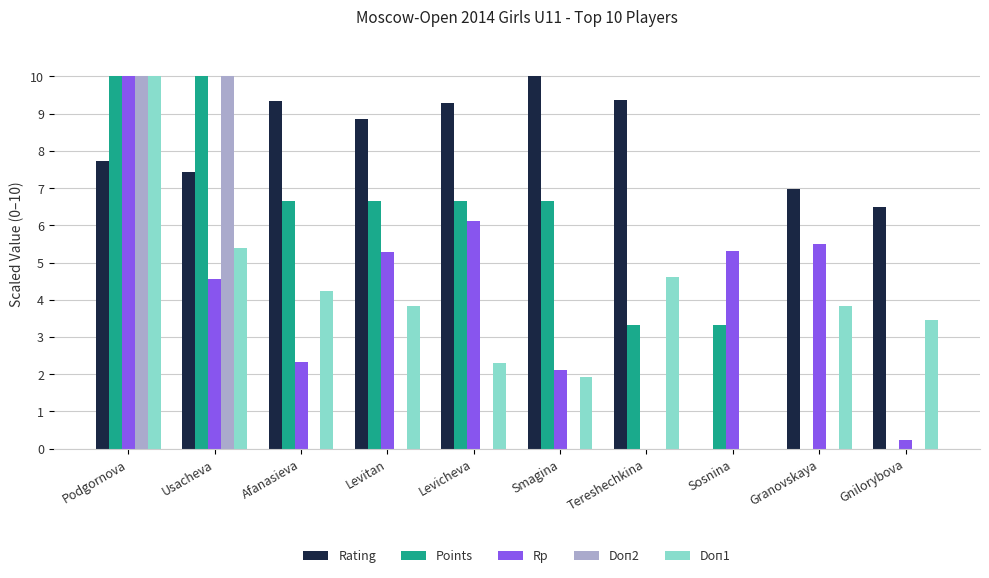

The value of Doп2 at Smagina is 0.0. True or false?

True